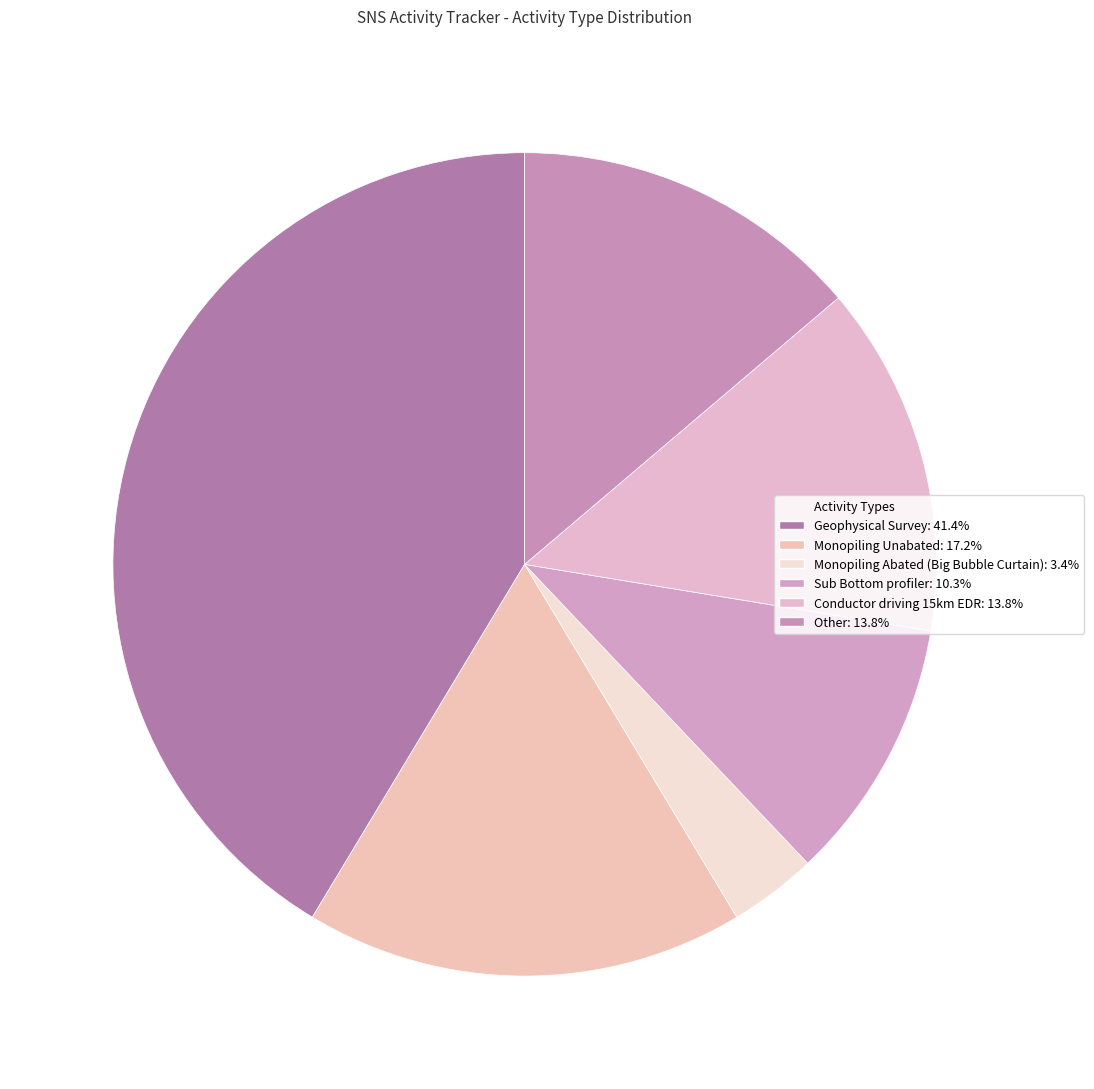

How many segments does this pie chart have?

6